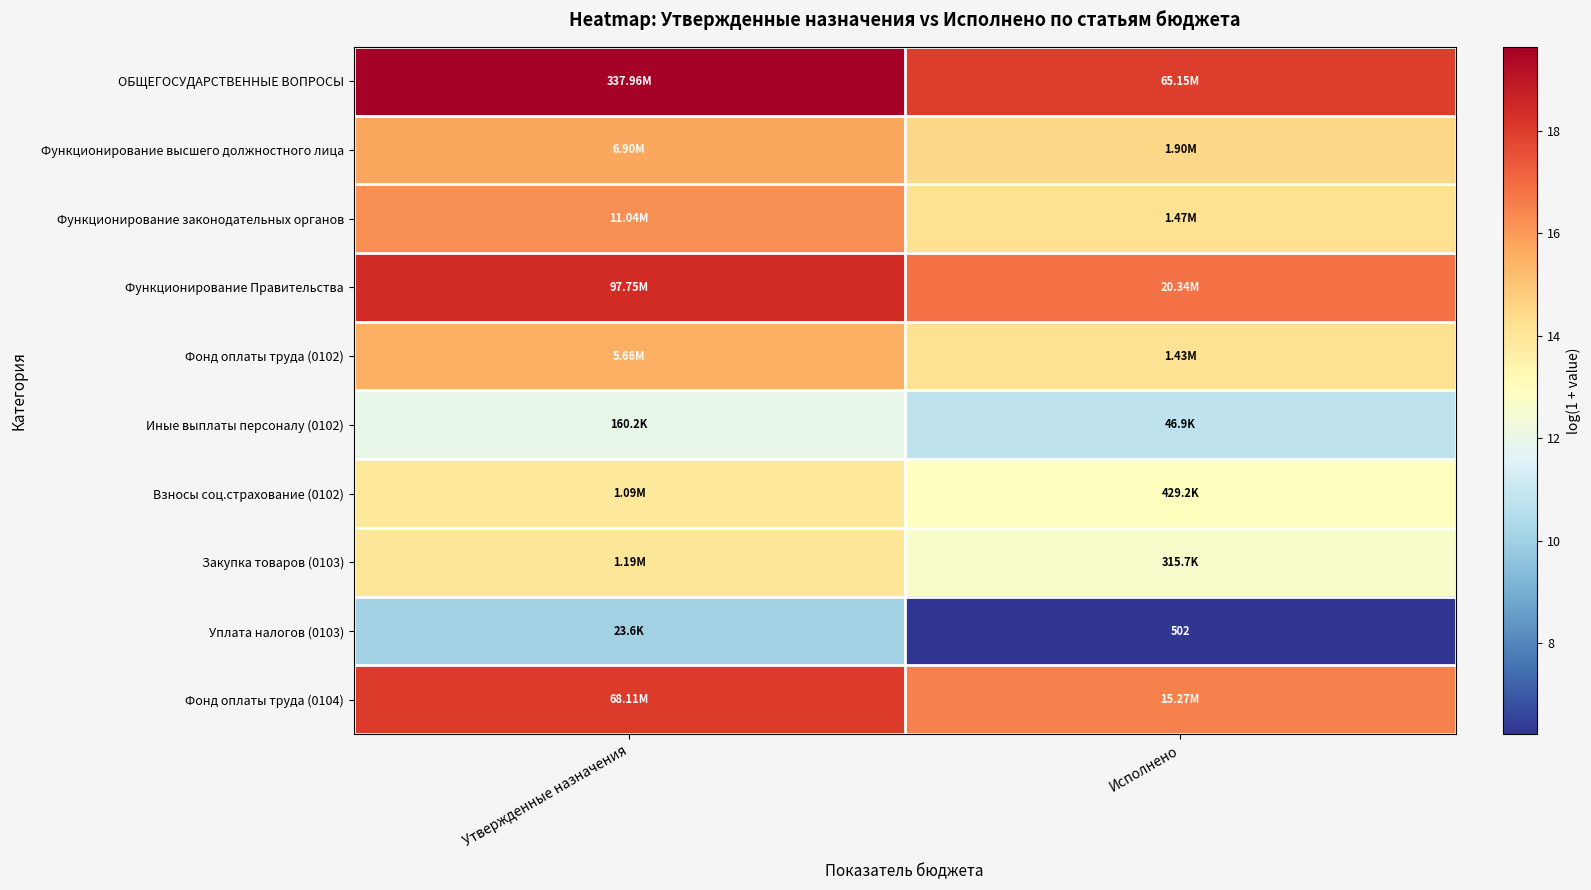

How many data points does each series have?

2